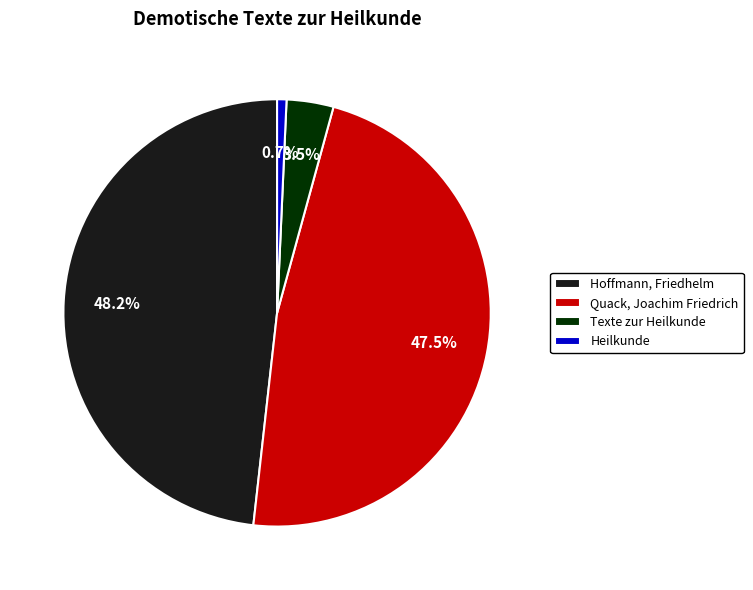

Combined, do Heilkunde and Hoffmann, Friedhelm account for over 50%?

No